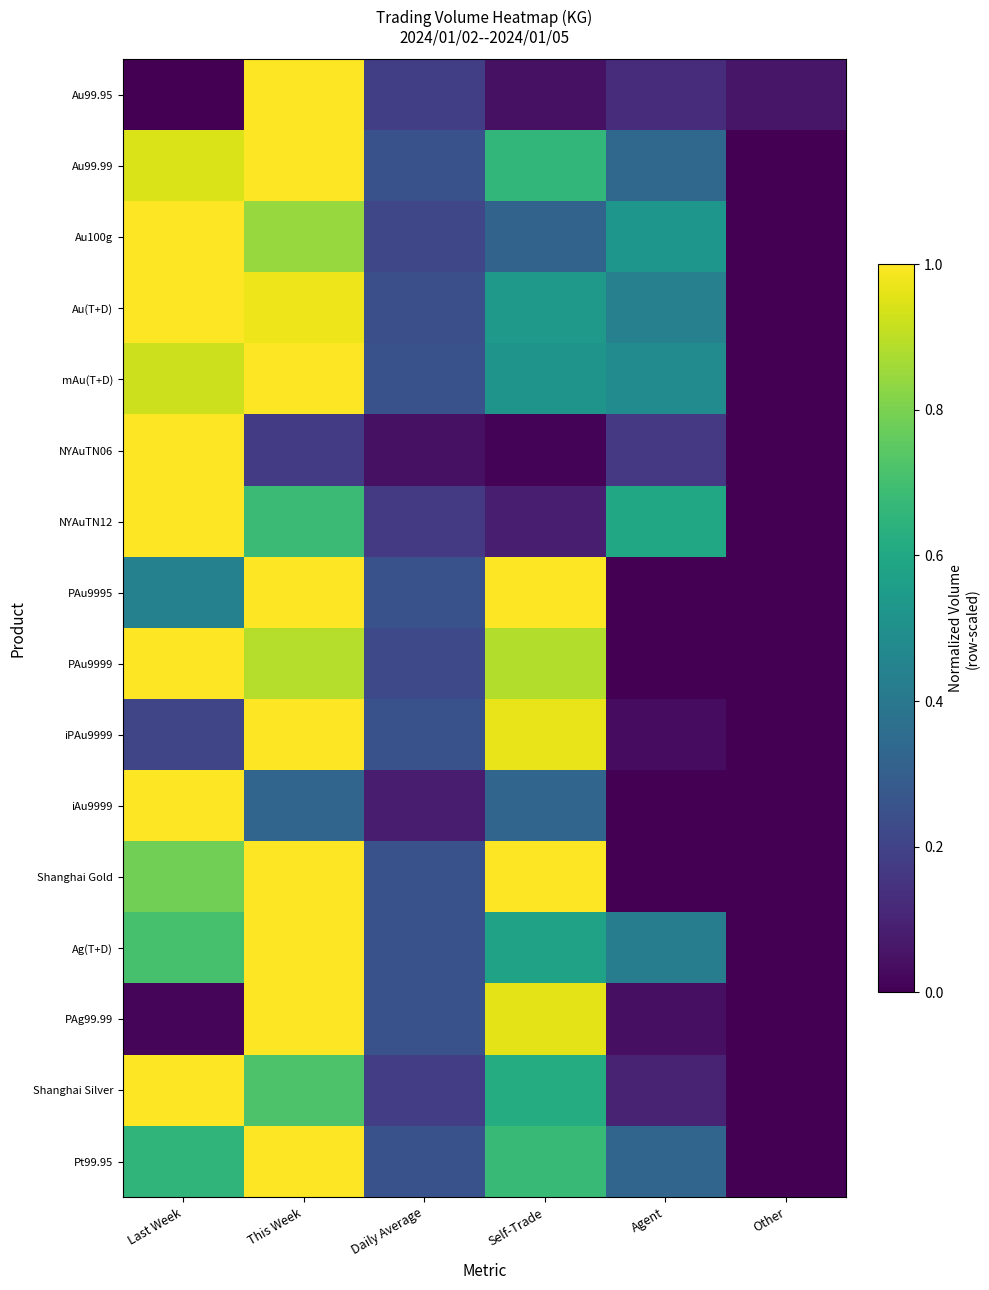

Between Agent and Last Week, which is larger?

Agent